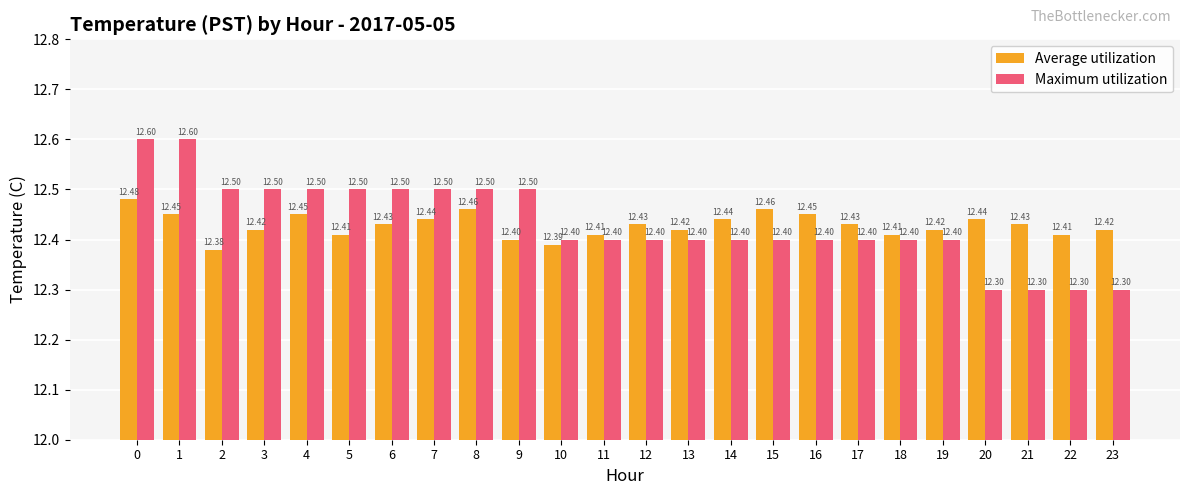

The Average utilization series shows 16.5 at 12. True or false?

False